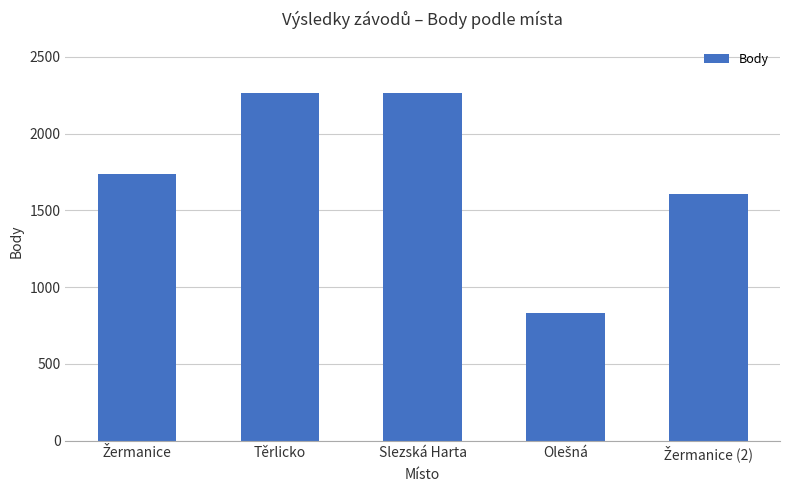

How many bars are there in total?

5